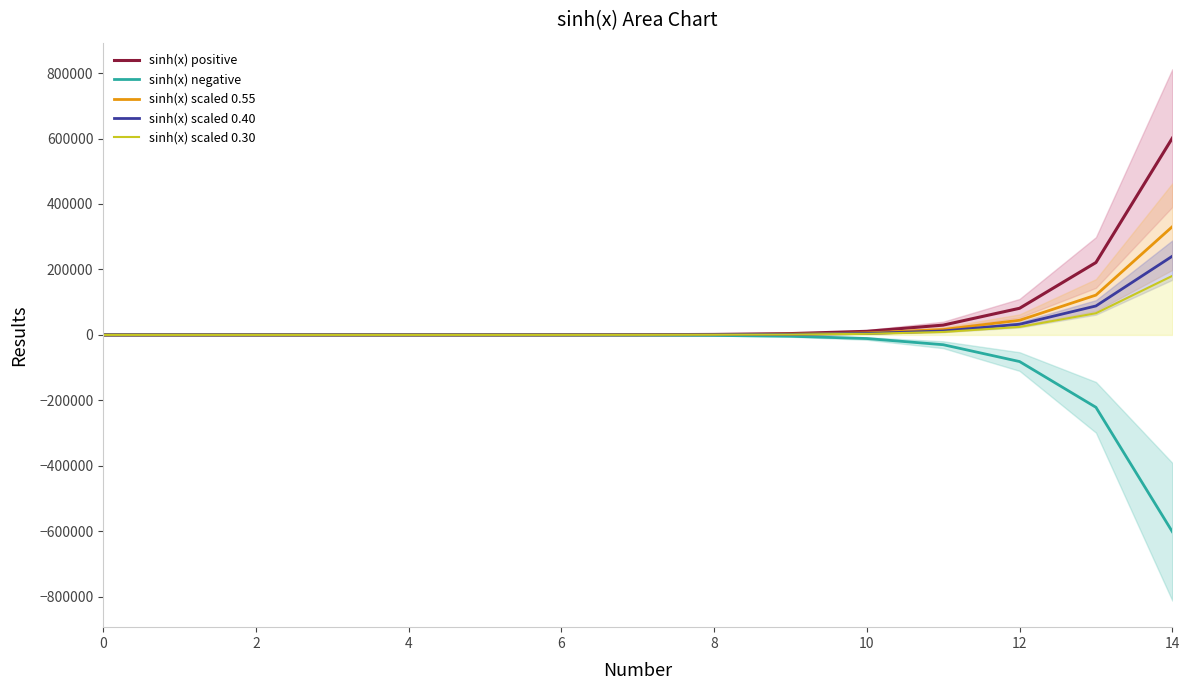

How many data points in sinh(x) positive are above 548?

8